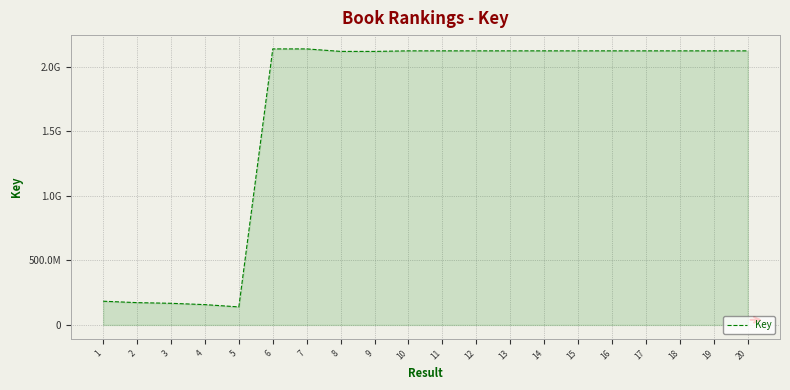

Does the chart display data point markers on the line(s)?

No